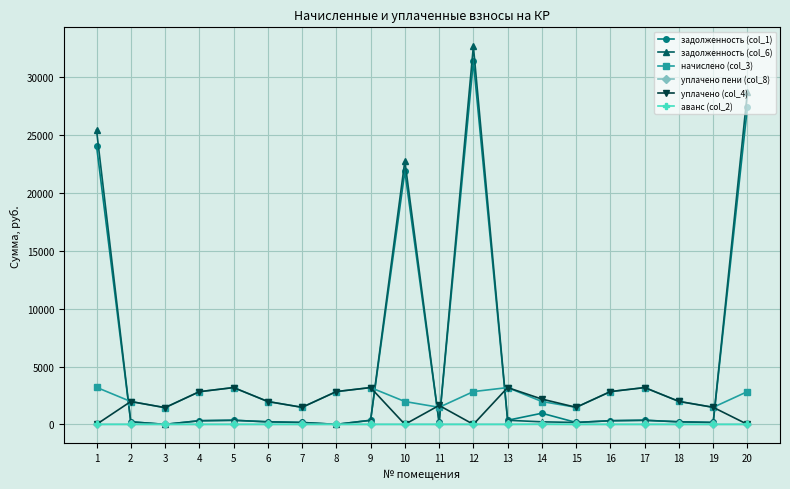

Is the value of аванс (col_2) at 2 greater than the value of начислено (col_3) at 10?

No